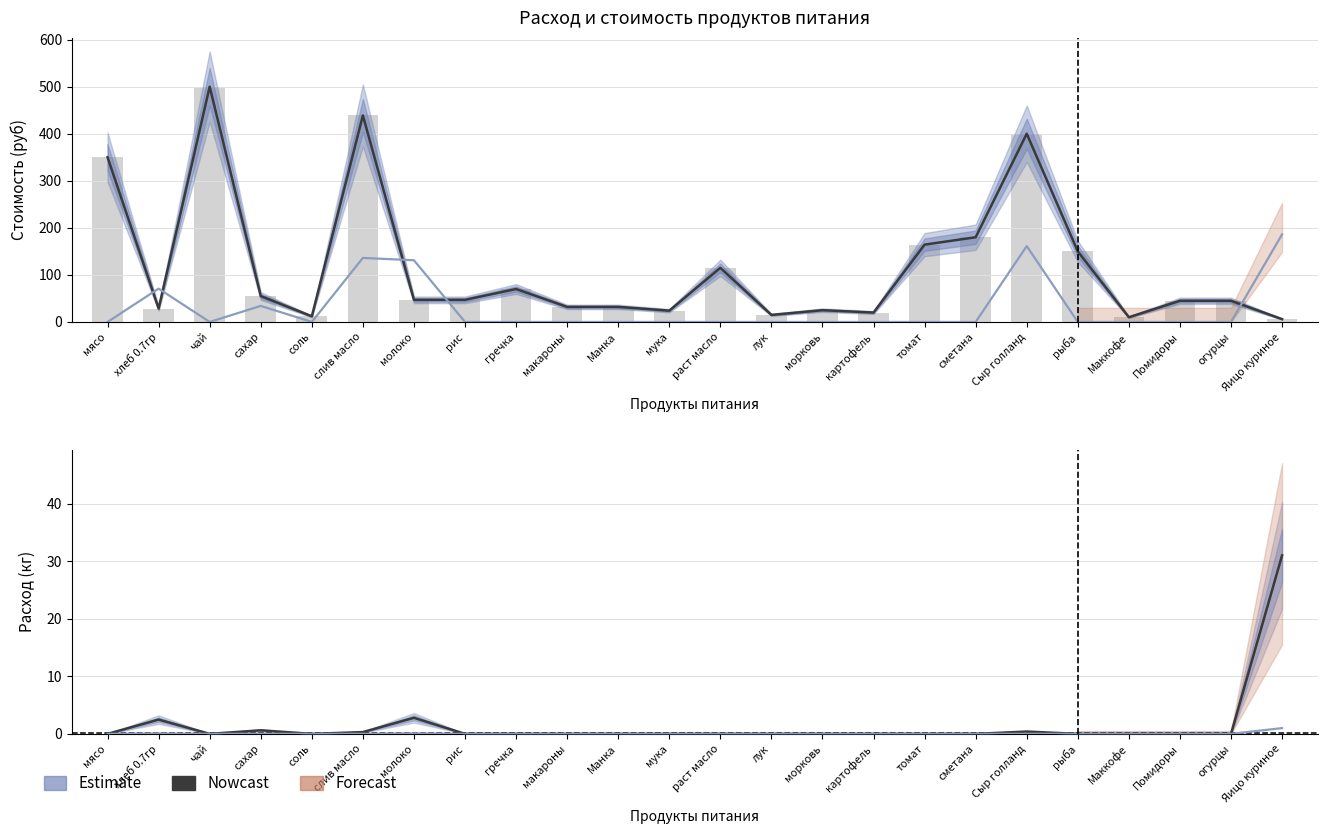

What is the difference between the second highest and second lowest values in the Цена (руб/кг) series?

428.9